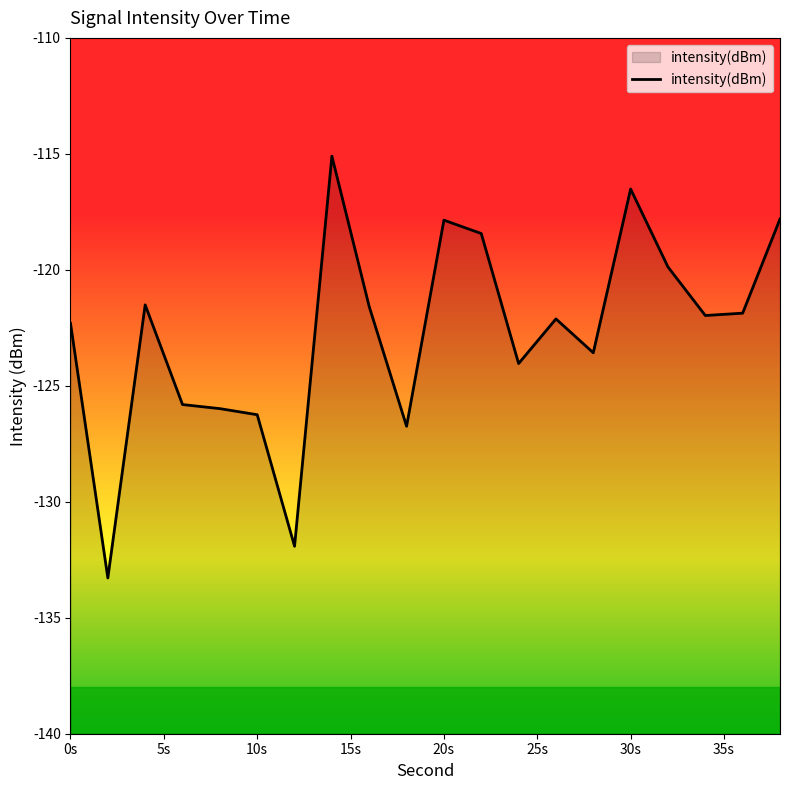

How many series are shown in this chart?

1